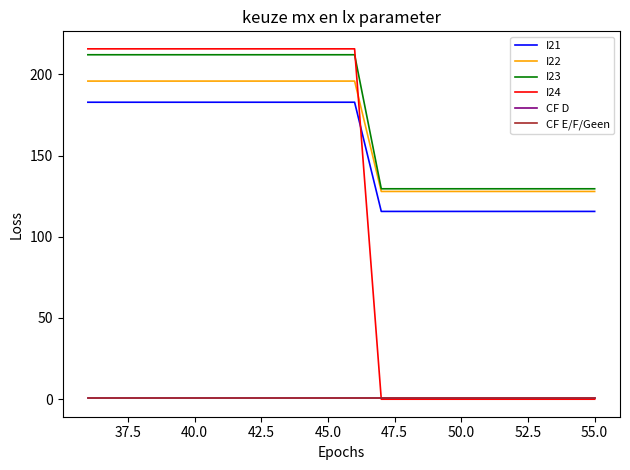

Which series has the widest spread of values?

I24